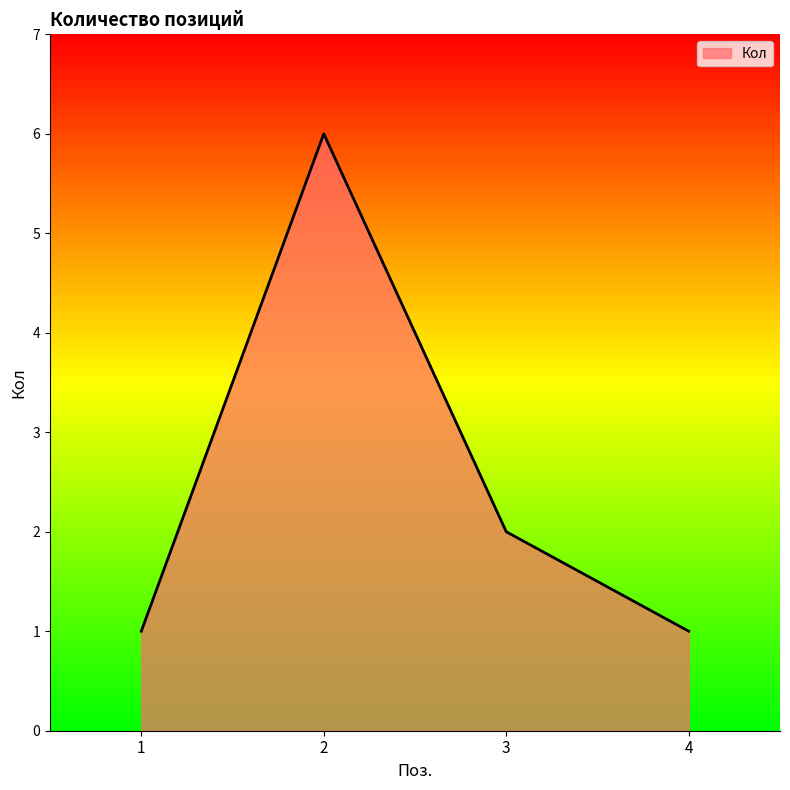

Does the chart have visible grid lines?

No